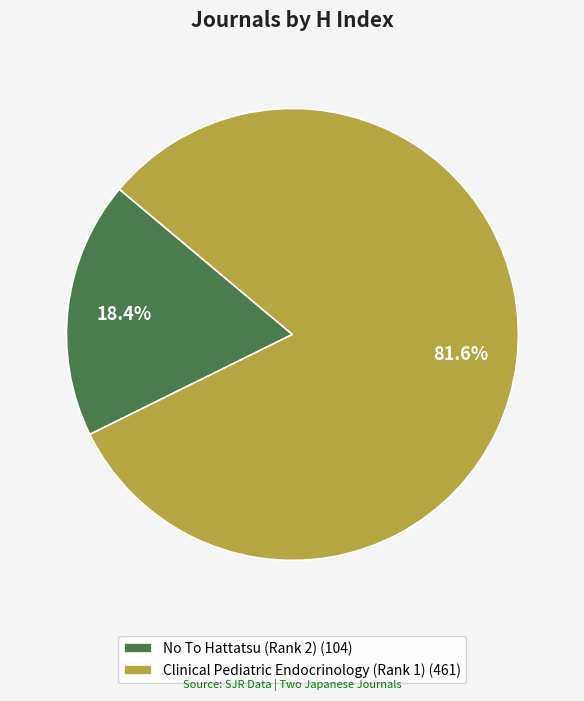

What is the largest slice in the pie chart?

Clinical Pediatric Endocrinology (Rank 1)